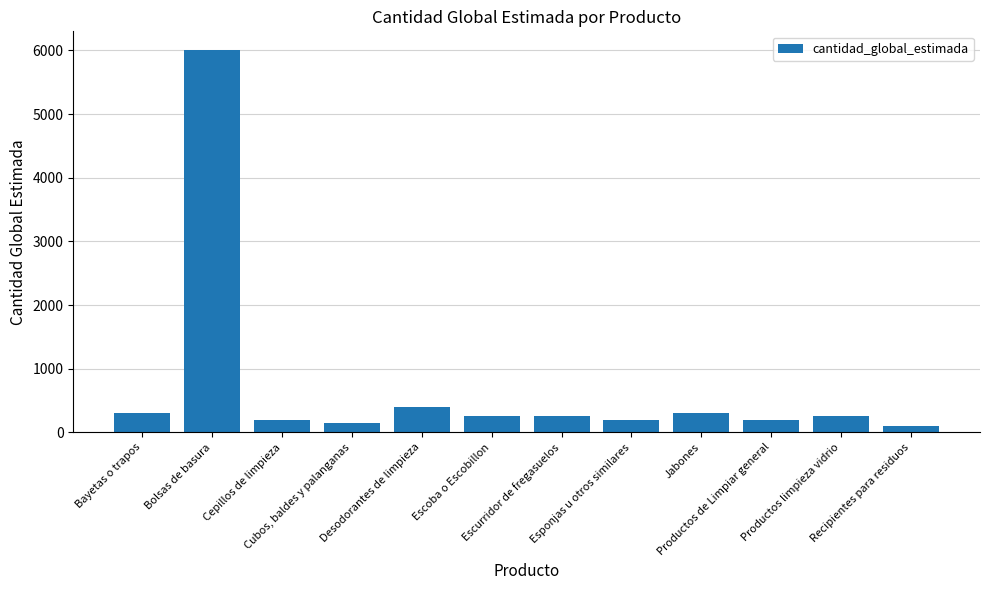

How many categories are shown in the chart?

12